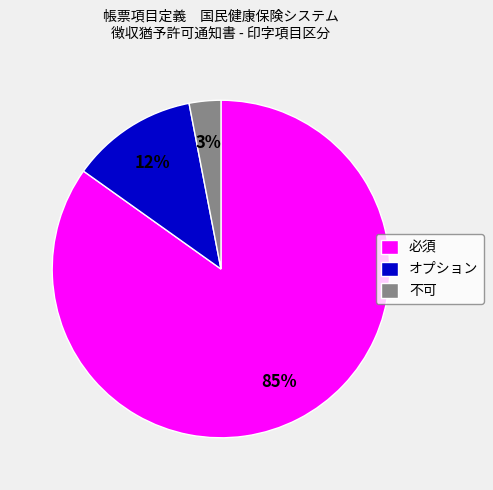

What percentage is the オプション slice, to the nearest percent?

12%